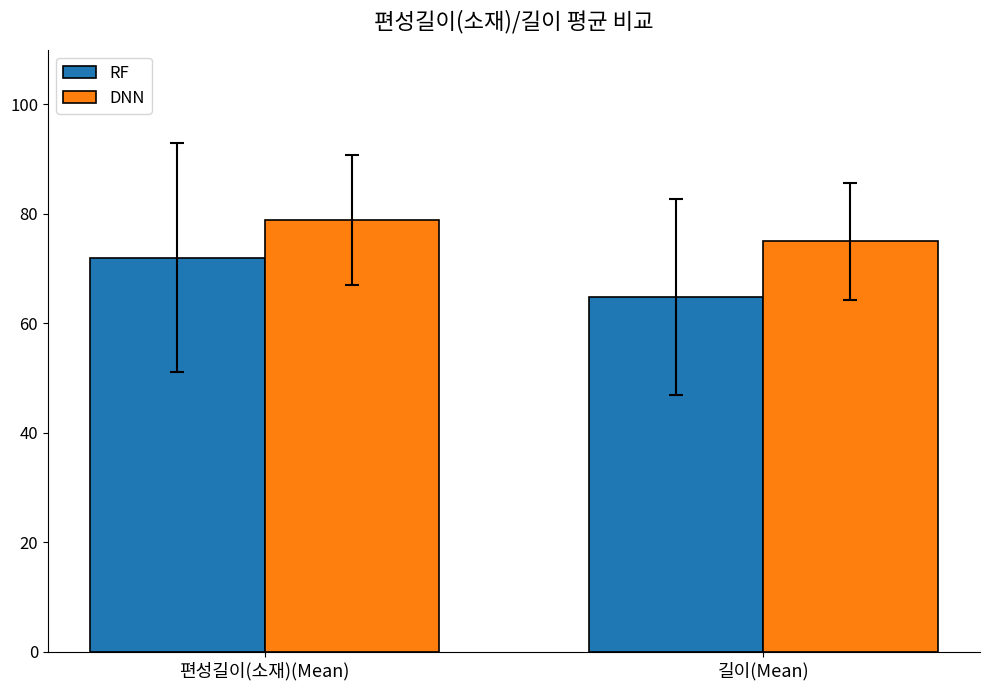

What is the difference between the DNN values at 편성길이(소재)(Mean) and 길이(Mean)?

3.9